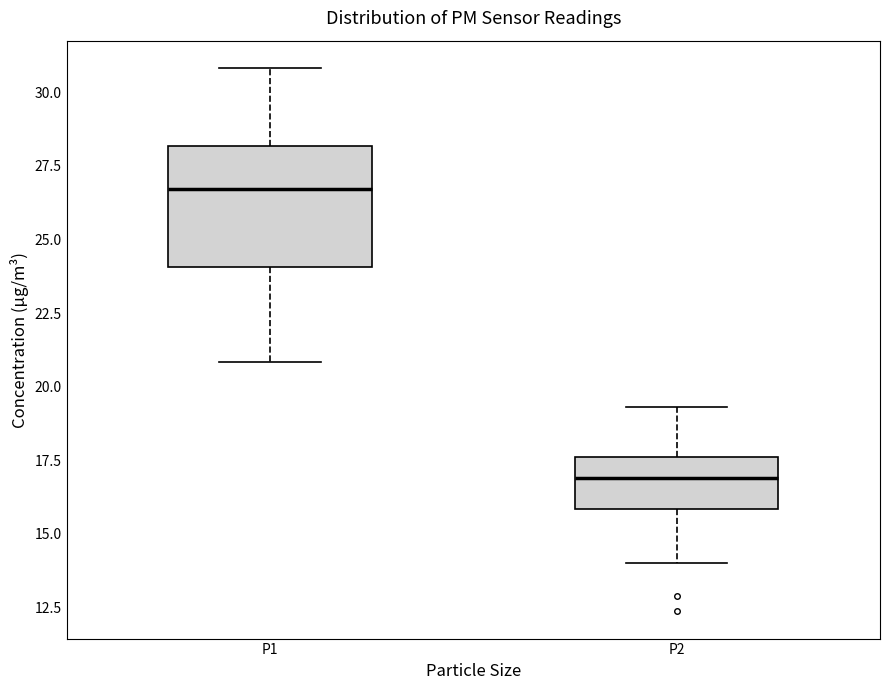

Reading left to right, transcribe this box plot: for each box, give where its median line is, the range the box spans, and where its two whiskers end, as read against the y-axis. The values are not printed on the chart, so give them approximately, as read against the axis.

P1: median 26.5, box 24.0 to 28.0, whiskers 21.0 to 31.0
P2: median 17.0, box 16.0 to 17.5, whiskers 14.0 to 19.5